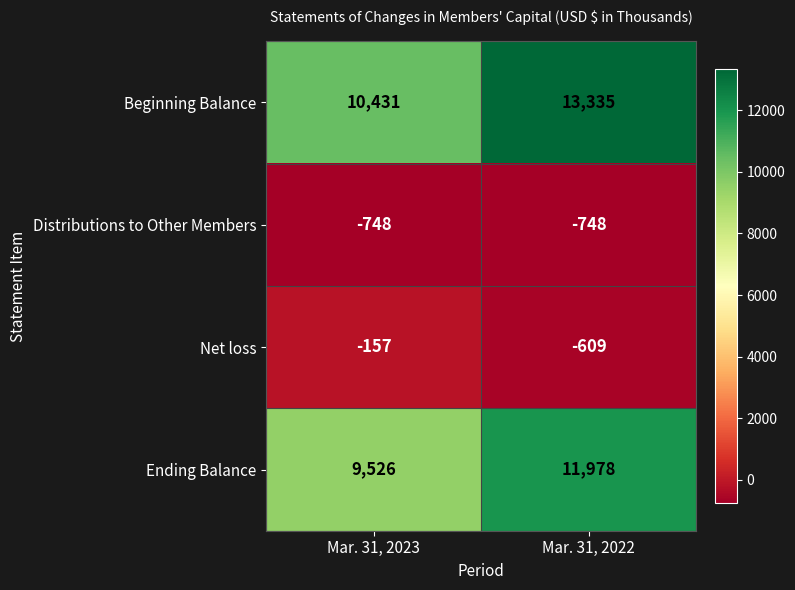

What is the sum of the Beginning Balance values at Mar. 31, 2022 and Mar. 31, 2023?

23766